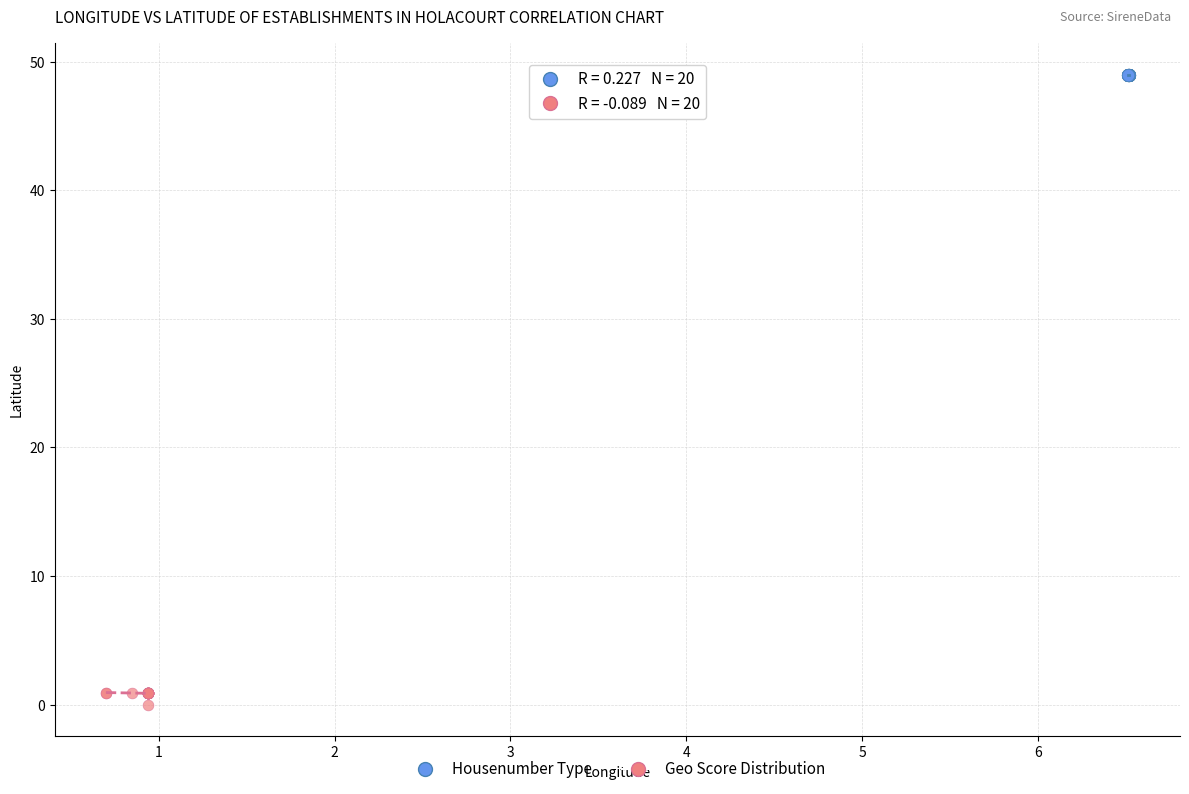

Which series reaches the maximum Y coordinate?

Housenumber Type